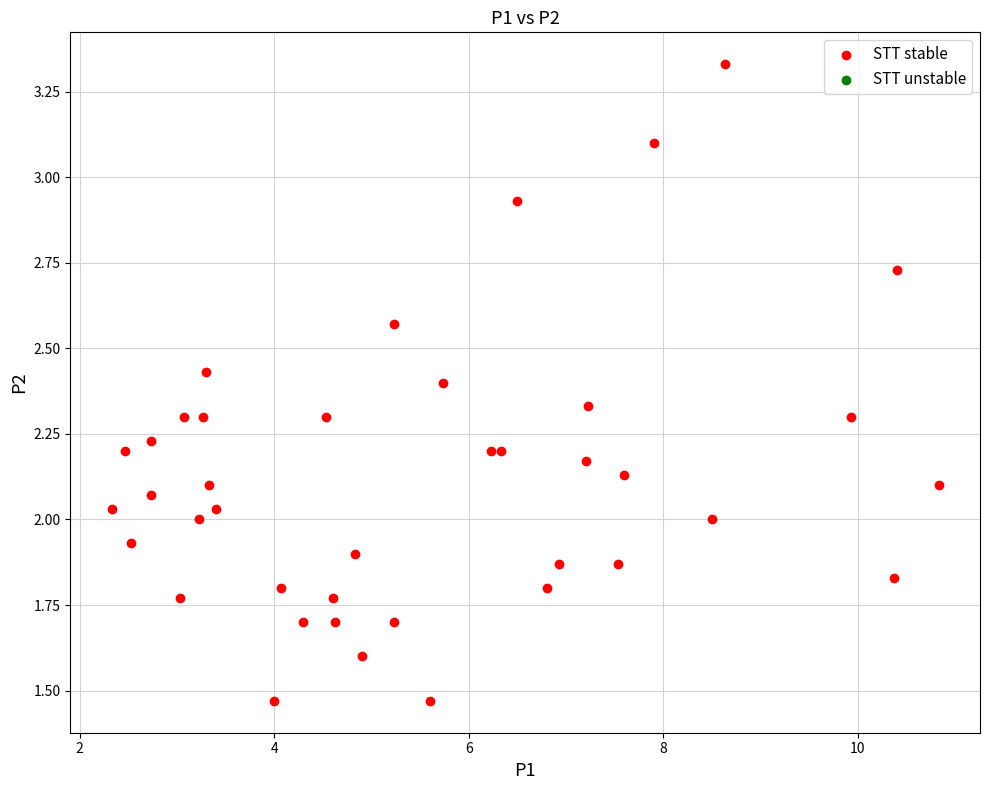

What is the range of X values (max minus min)?

8.5